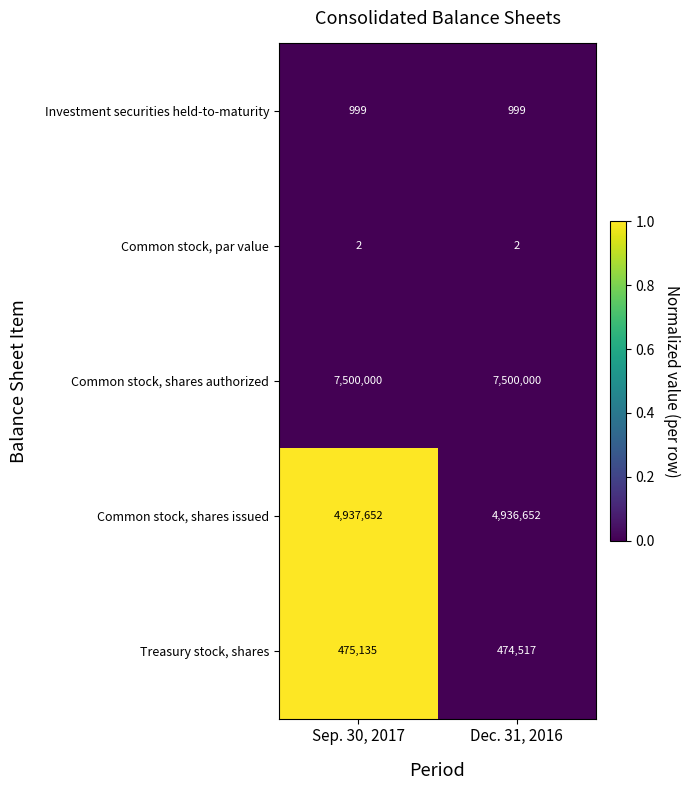

Is the value of Common stock, par value at Dec. 31, 2016 greater than the value of Treasury stock, shares at Sep. 30, 2017?

No